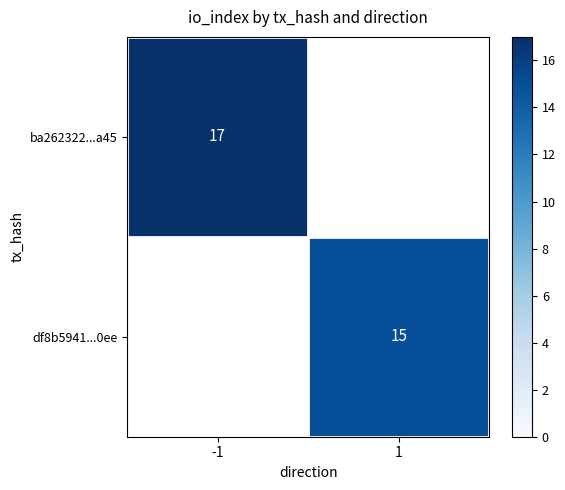

How many series are shown in this chart?

2